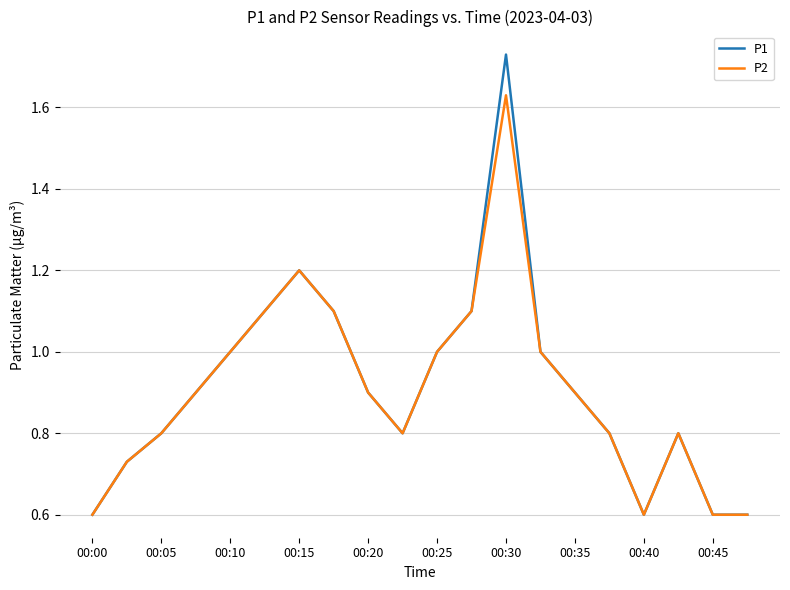

Which series has the largest range (max minus min)?

P1